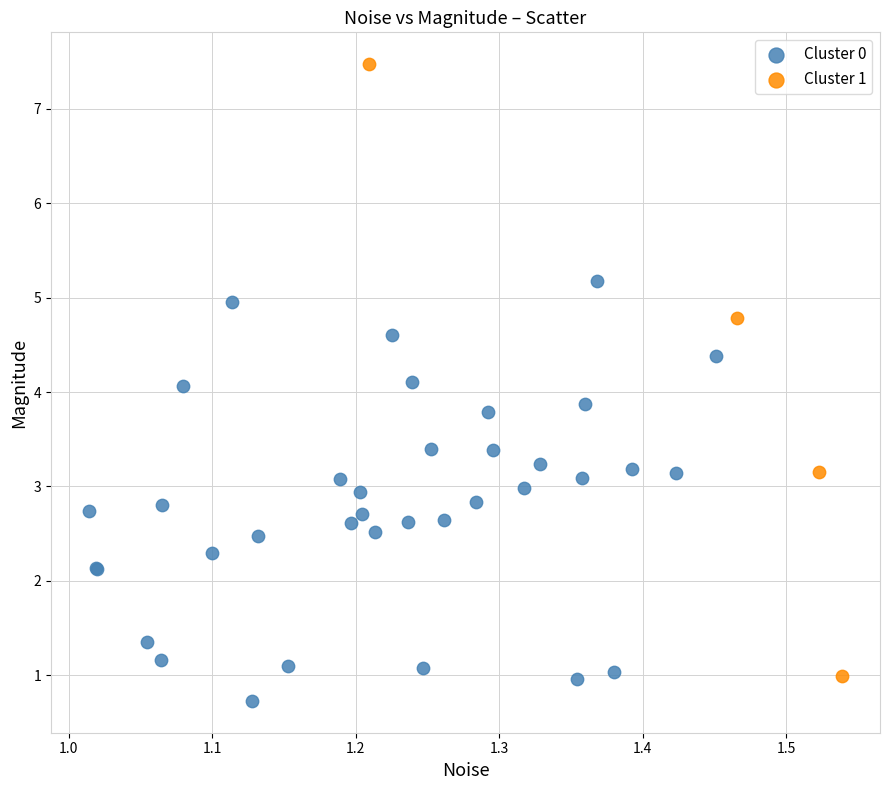

What are all the series names shown in the legend?

Cluster 0, Cluster 1